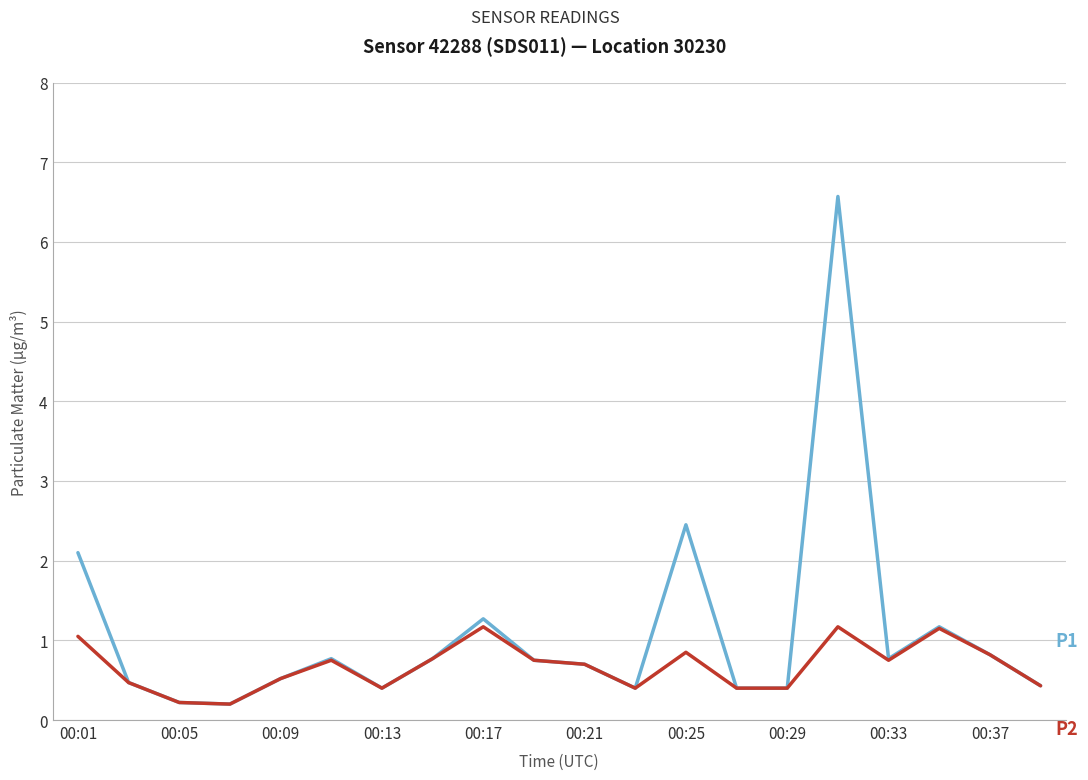

What is the greatest value displayed?

6.6